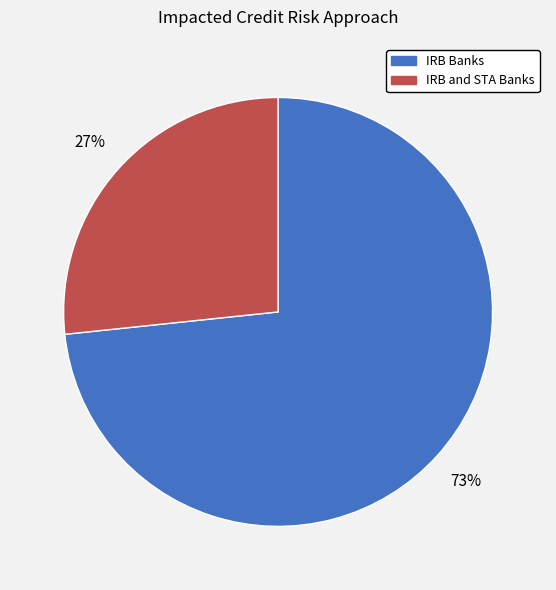

The IRB Banks slice represents 73% of the pie. True or false?

True